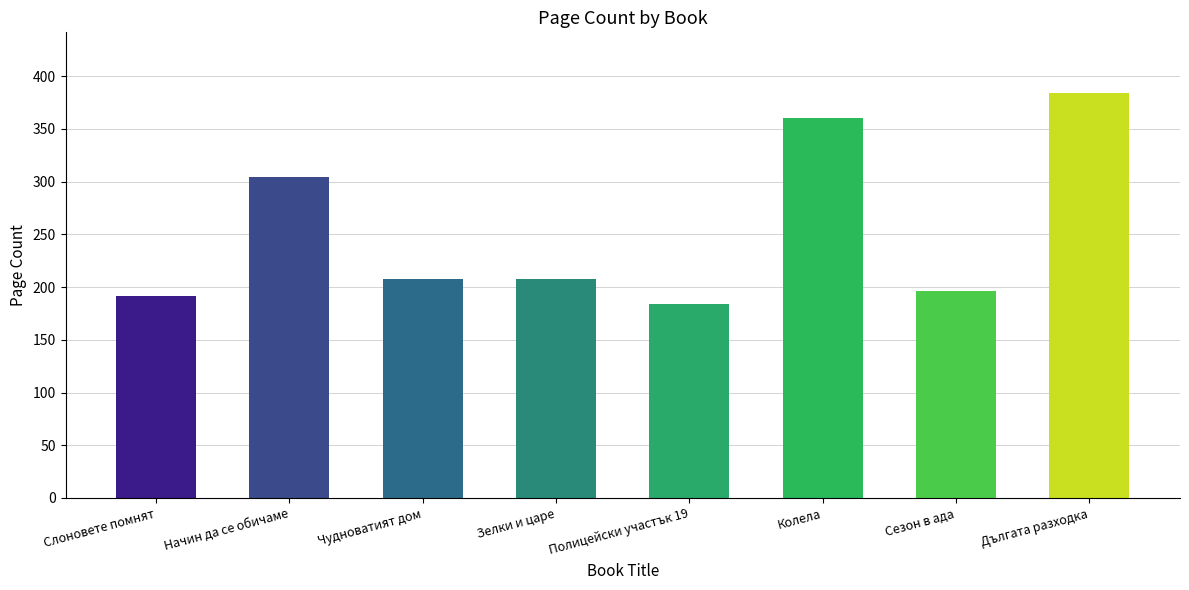

Are the bars horizontal?

No